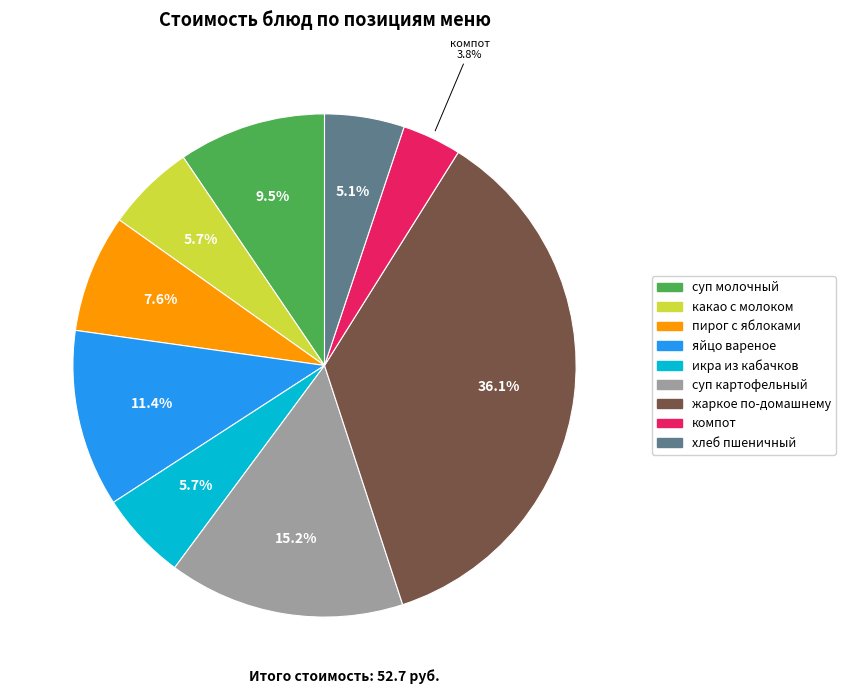

To the nearest percent, what is the average slice percentage?

11%